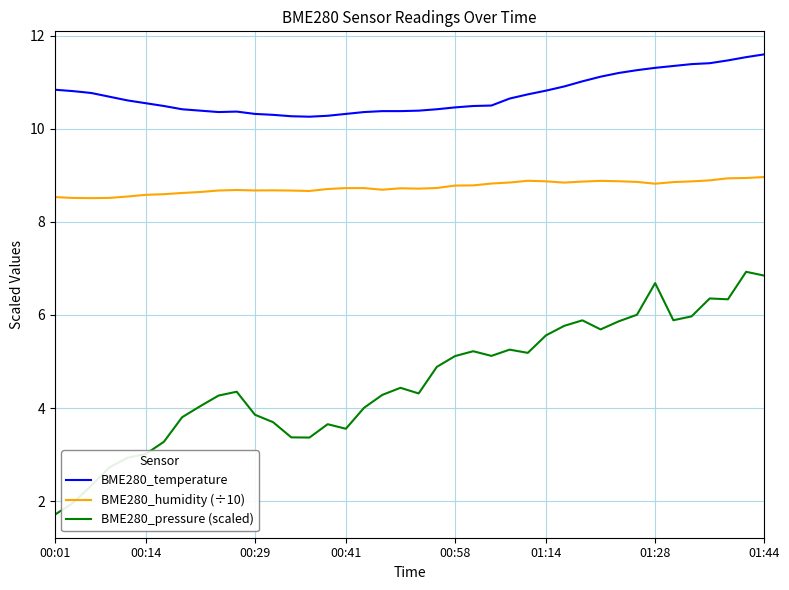

What is the maximum value for BME280_humidity (÷10)?

9.0